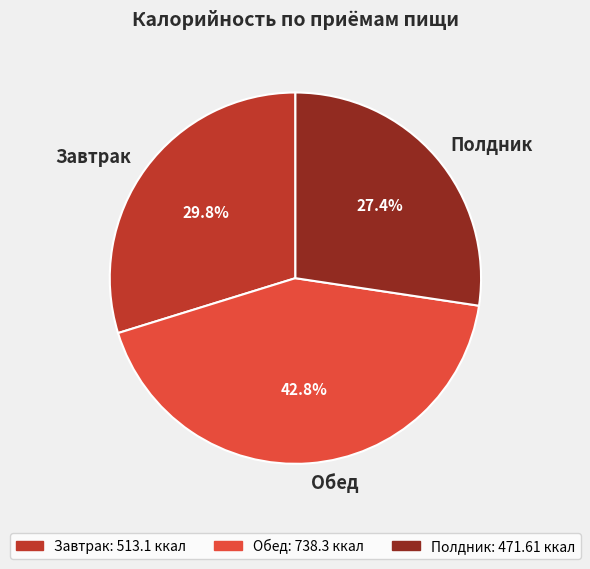

Rank the categories by value from highest to lowest.

Обед, Завтрак, Полдник